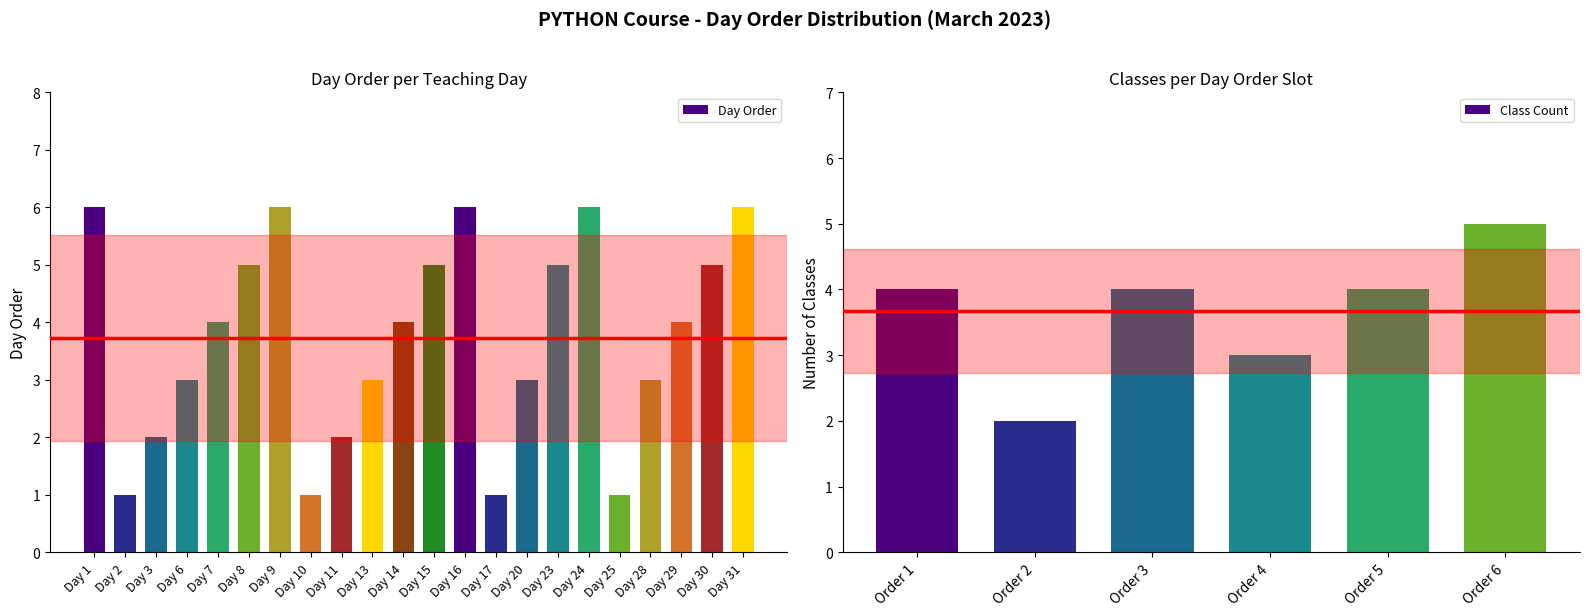

Reading right to left, list all the values displayed in this chart.

Day 31=6	Day 30=5	Day 29=4	Day 28=3	Day 25=1	Day 24=6	Day 23=5	Day 20=3	Day 17=1	Day 16=6	Day 15=5	Day 14=4	Day 13=3	Day 11=2	Day 10=1	Day 9=6	Day 8=5	Day 7=4	Day 6=3	Day 3=2	Day 2=1	Day 1=6